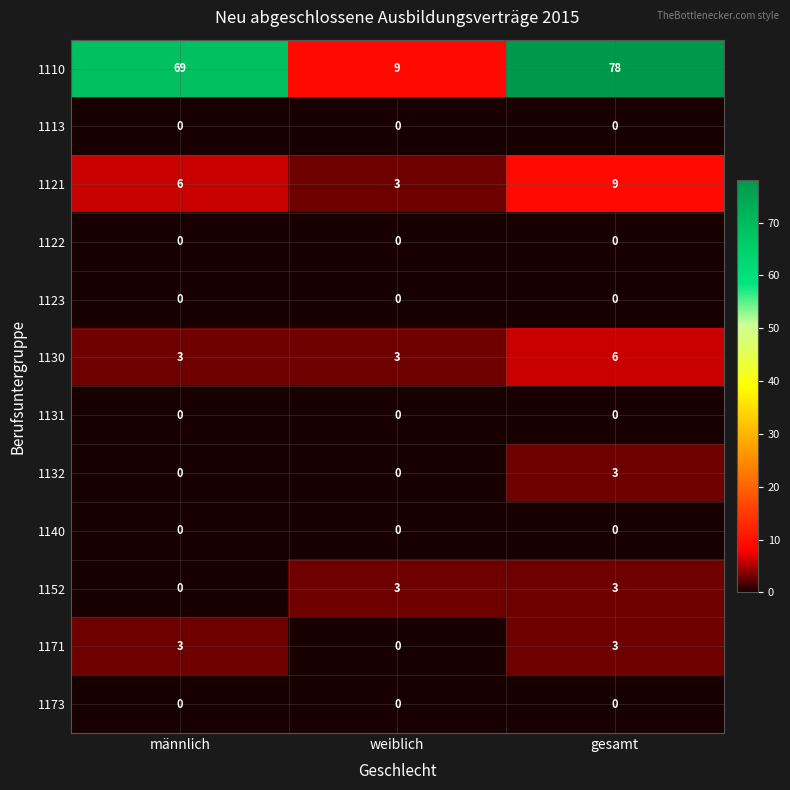

What is the maximum value for 1110?

78